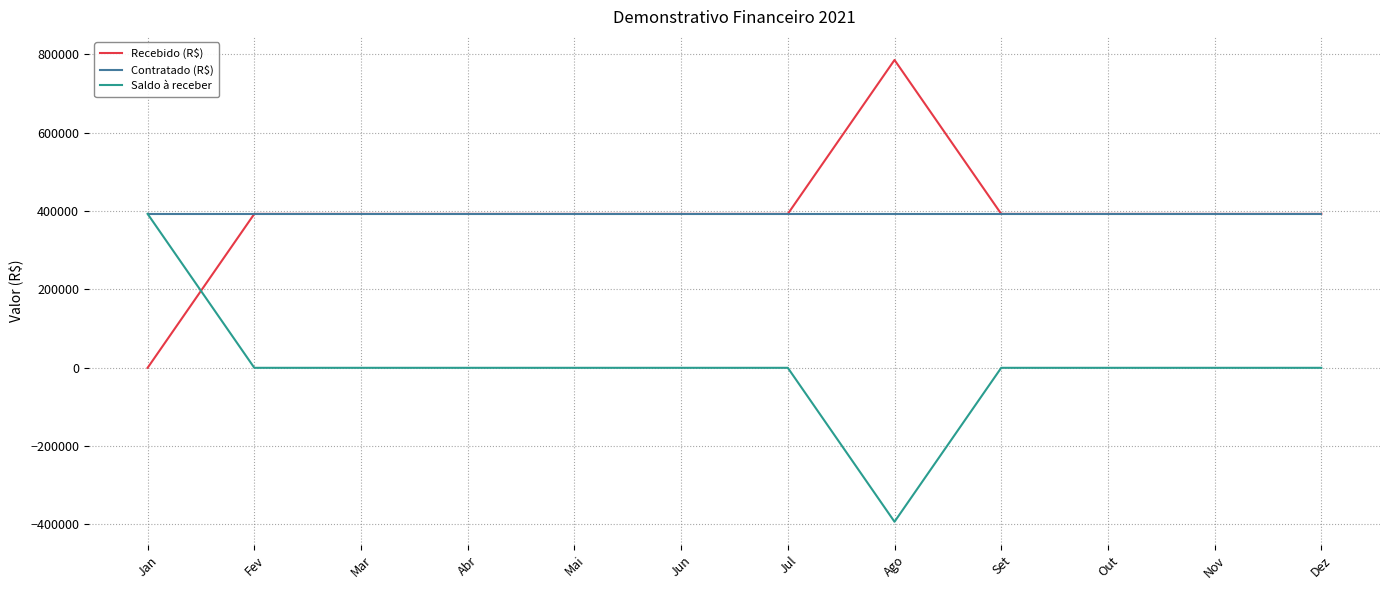

What position from the left is Set?

9